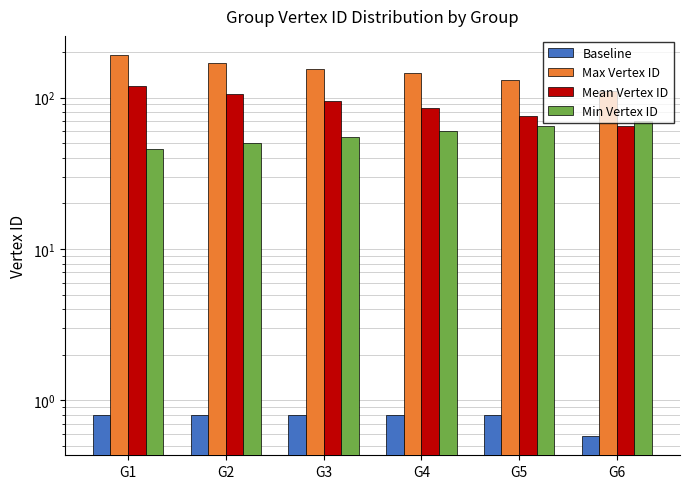

What is the value of the Max Vertex ID bar at the 1st from the left?

191.0